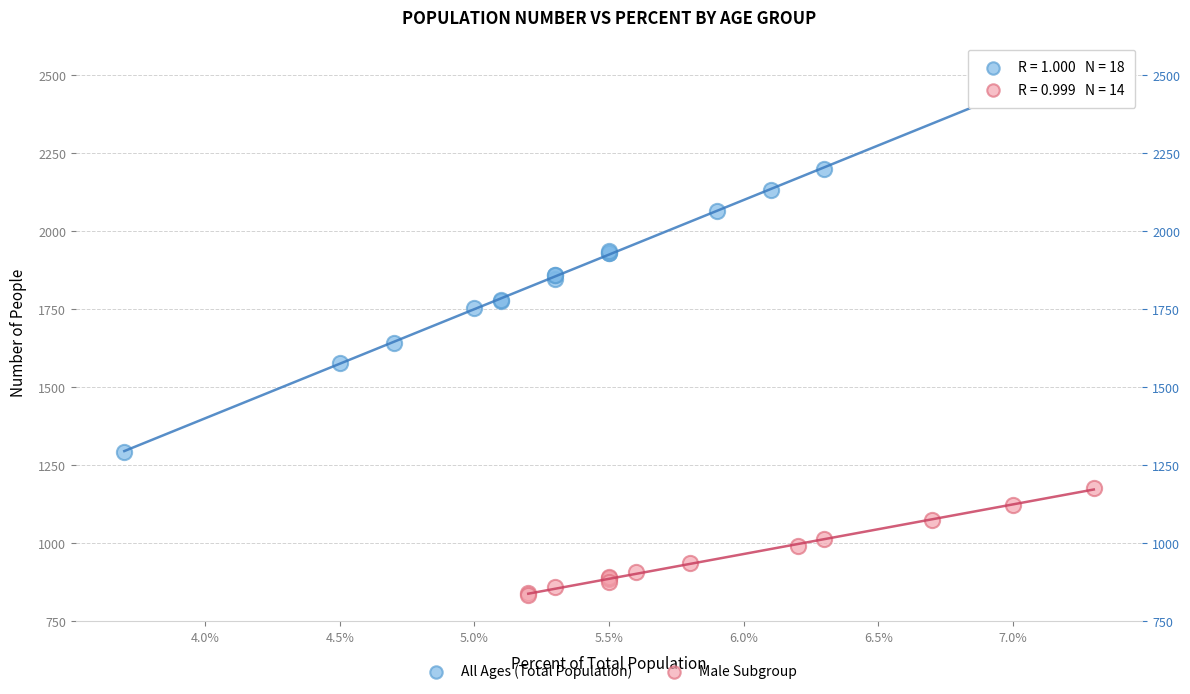

Which series reaches the maximum Y coordinate?

All Ages (Total Population)